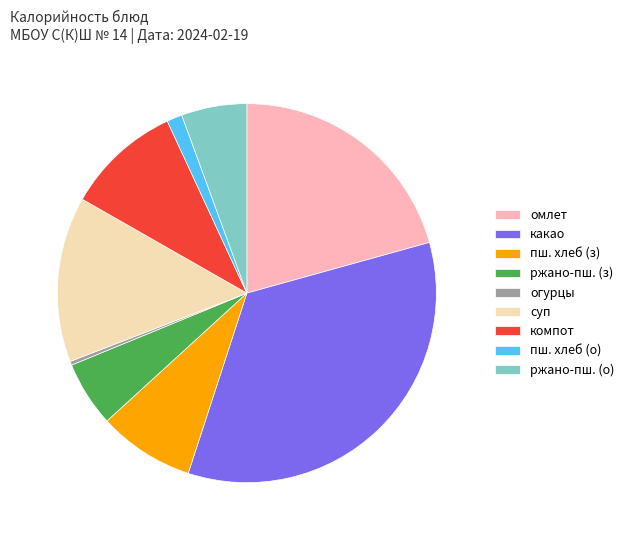

Which has a higher value, ржано-пш. (з) or огурцы?

ржано-пш. (з)